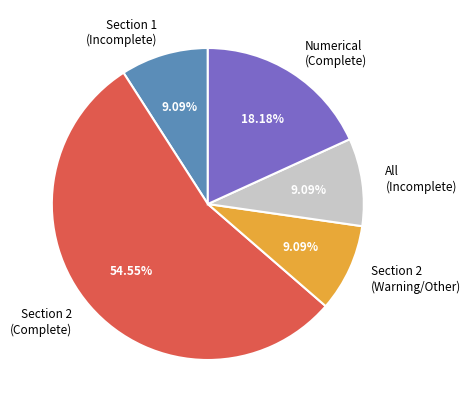

Which category accounts for the majority?

Section 2 (Complete)